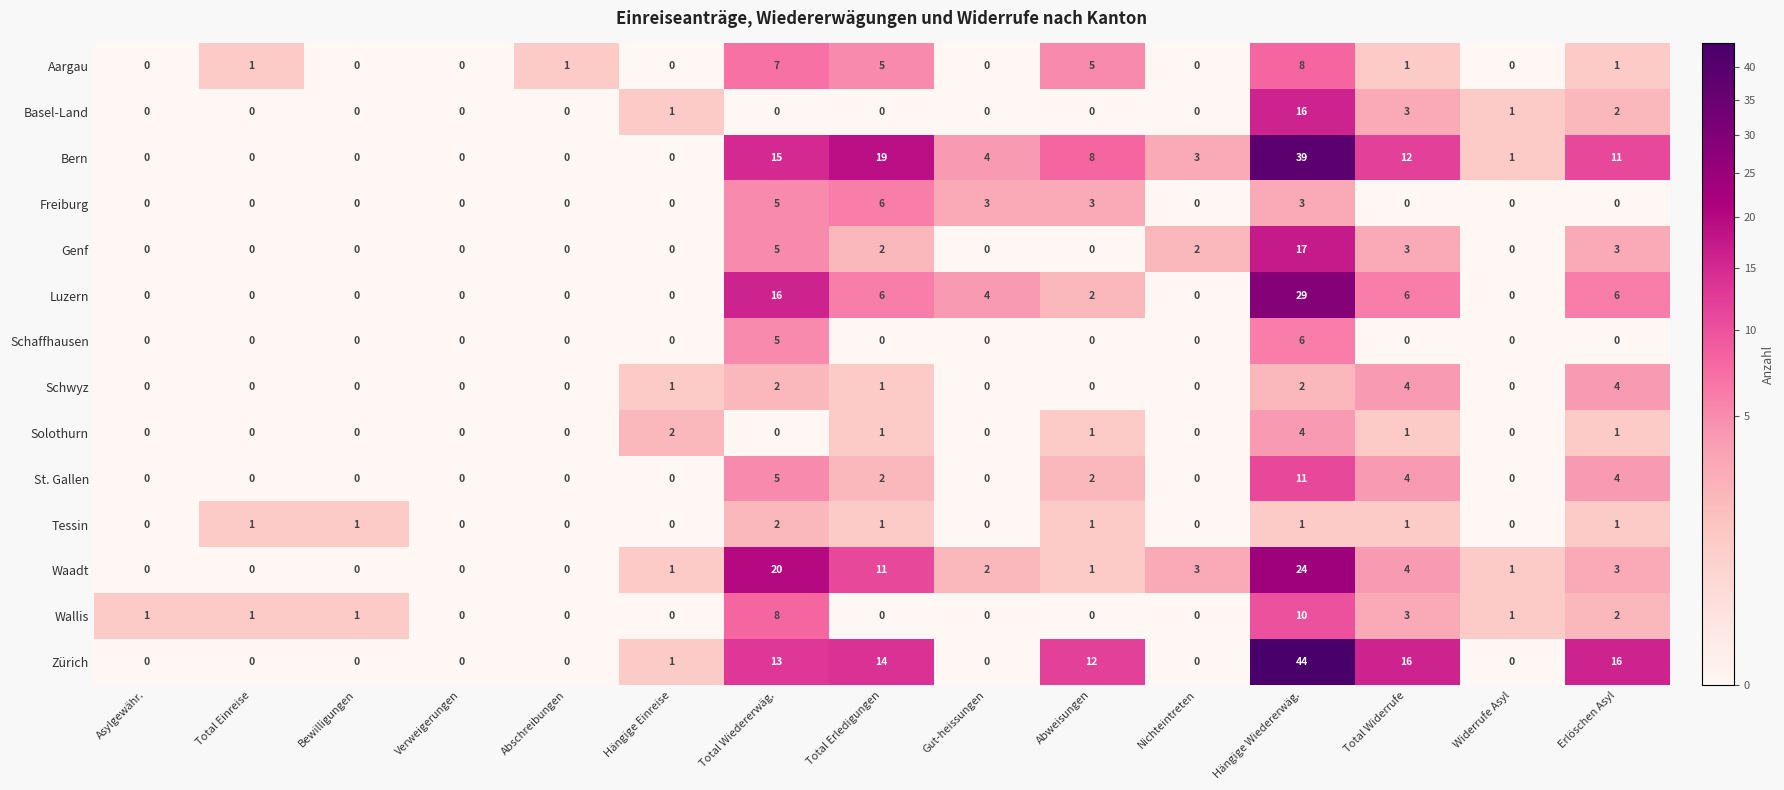

True or false: Genf has a value of 1 at Erlöschen Asyl.

False